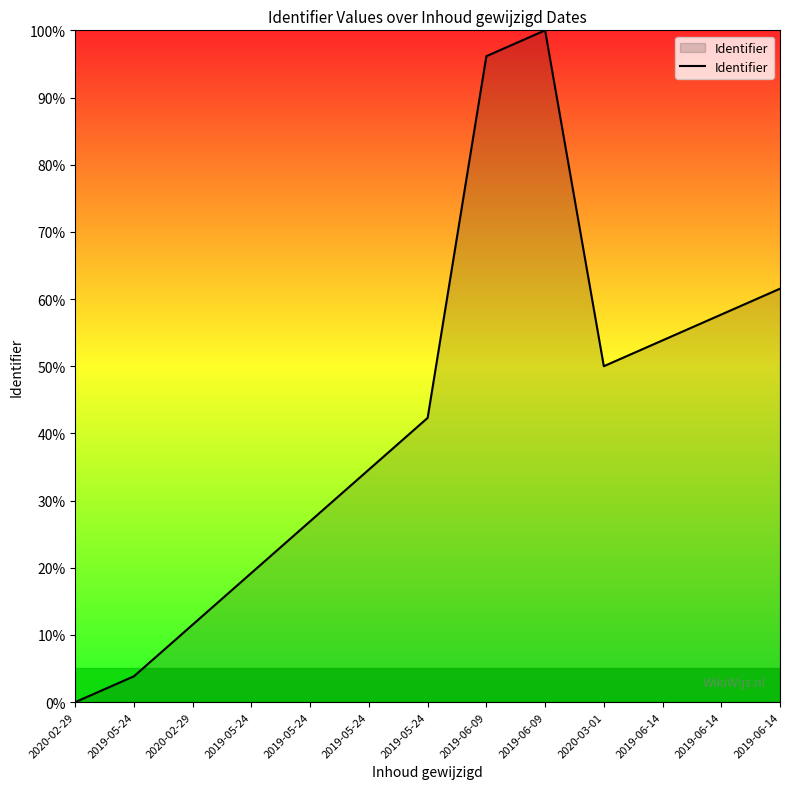

Reading left to right, transcribe all the data shown in this chart.

0.0	3.8	11.5	19.2	26.9	34.6	42.3	96.2	100.0	50.0	53.8	57.7	61.5